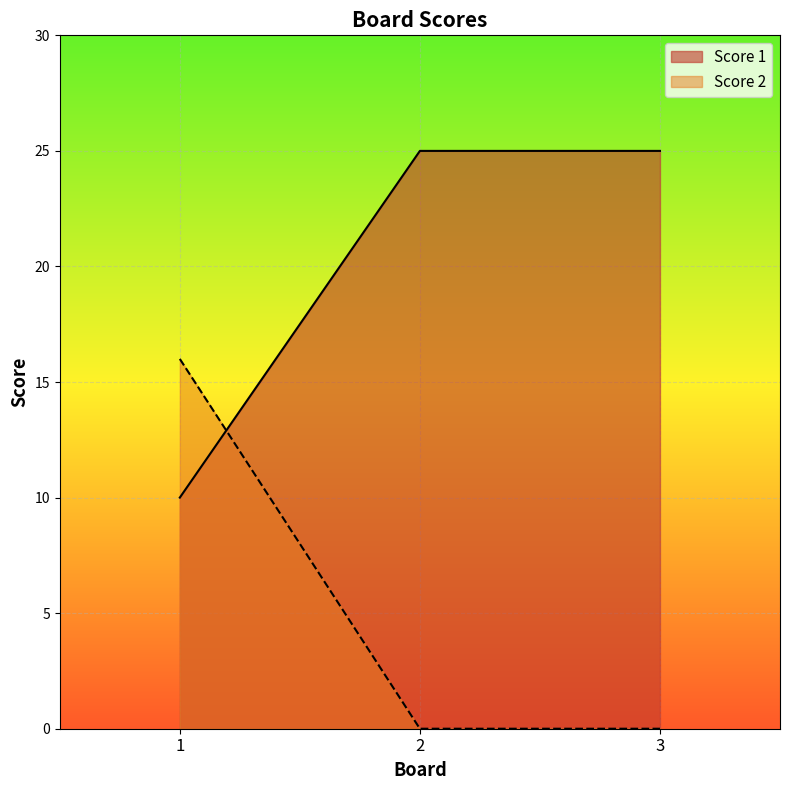

Does the chart display data point markers on the line(s)?

No